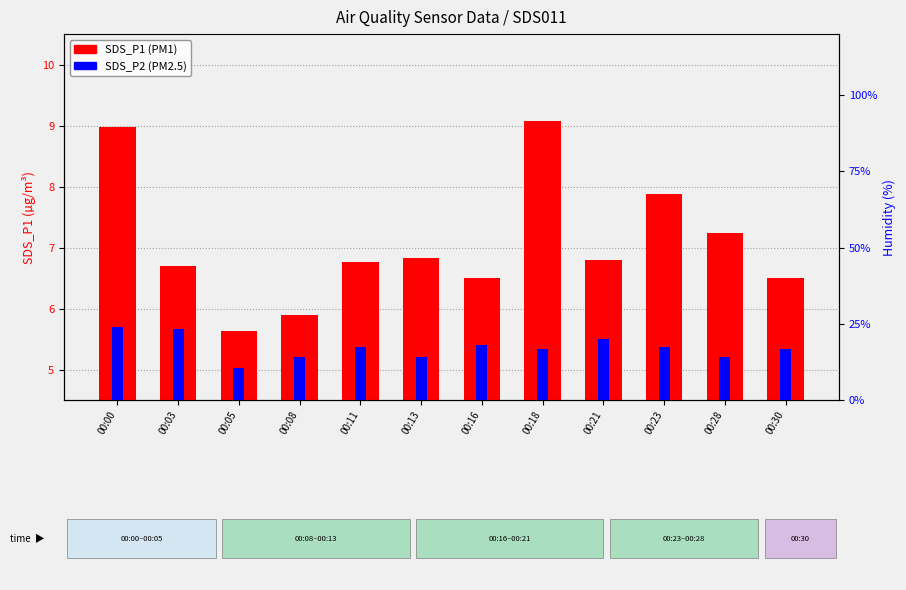

What is the value of the SDS_P2 (PM2.5) bar at the 10th from the left?

5.4